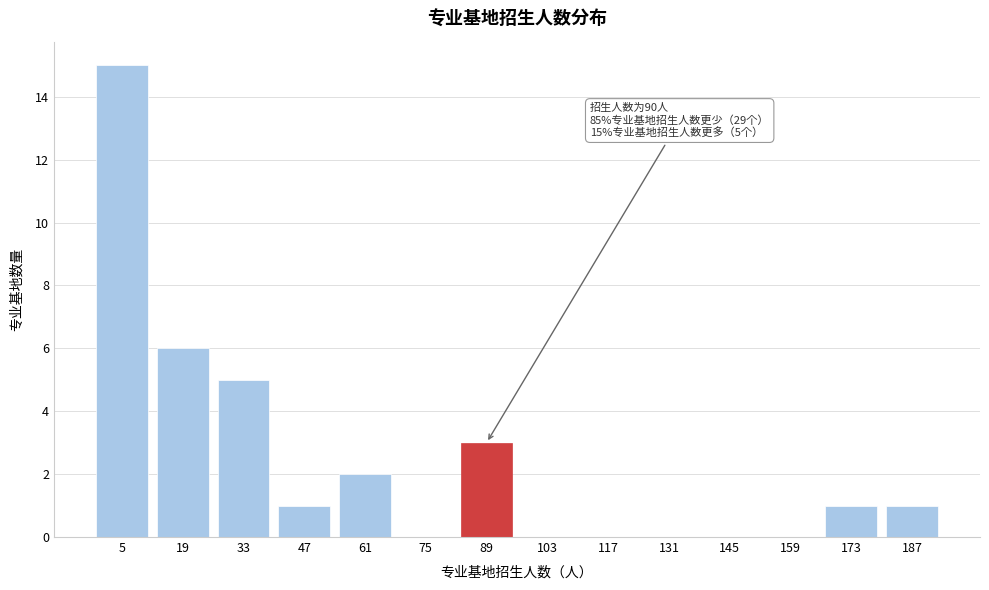

Reading left to right, transcribe all the data shown in this chart.

5=15	19=6	33=5	47=1	61=2	75=0	89=3	103=0	117=0	131=0	145=0	159=0	173=1	187=1